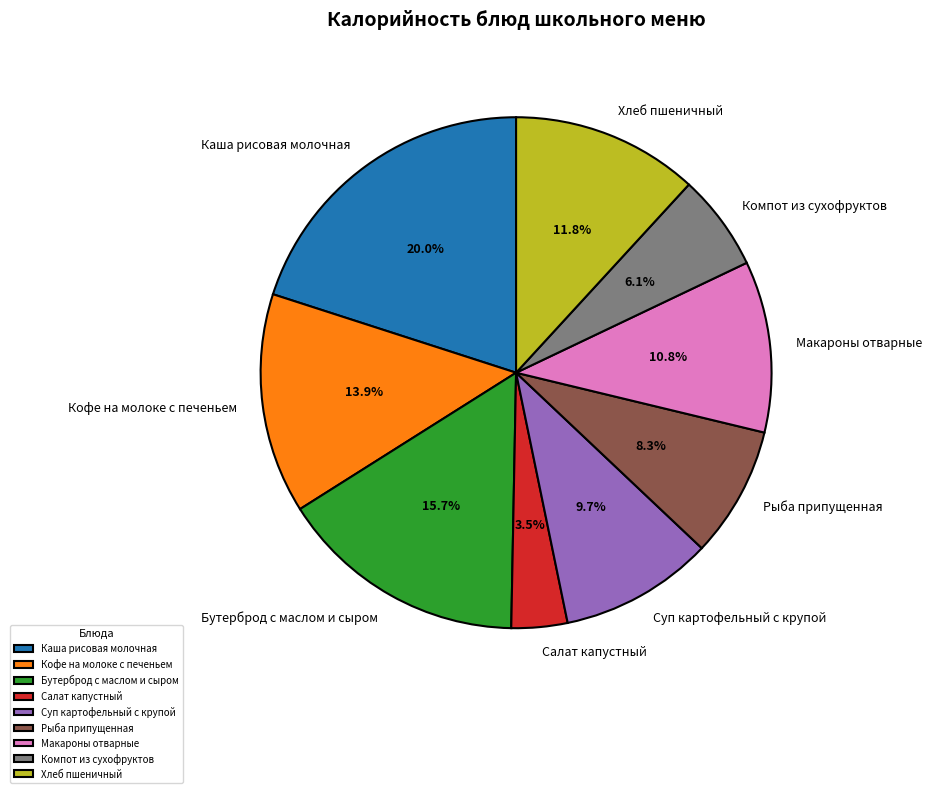

How many segments does this pie chart have?

9